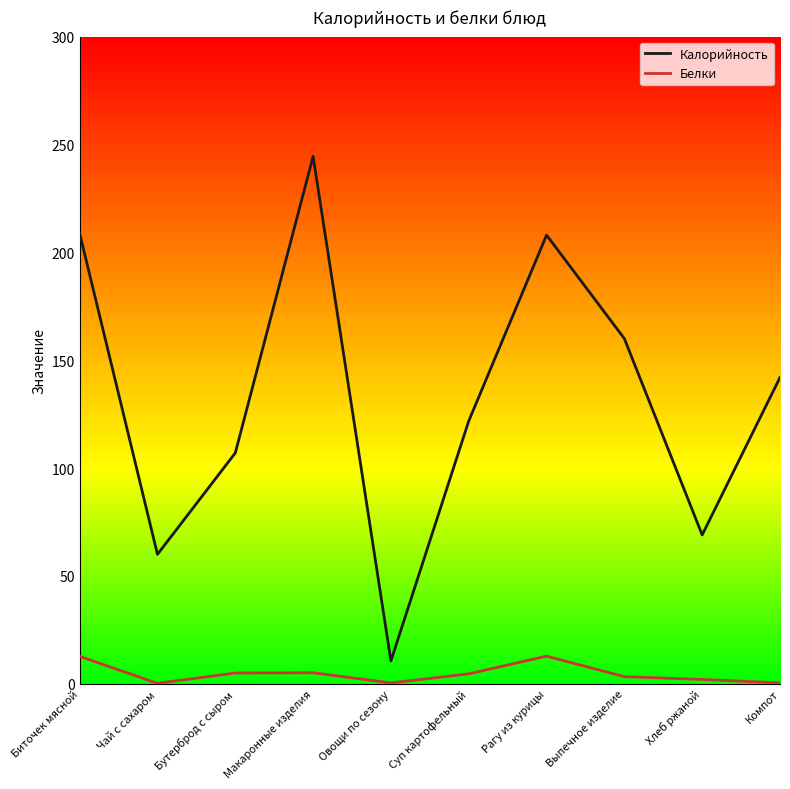

How many categories are shown in the chart?

10